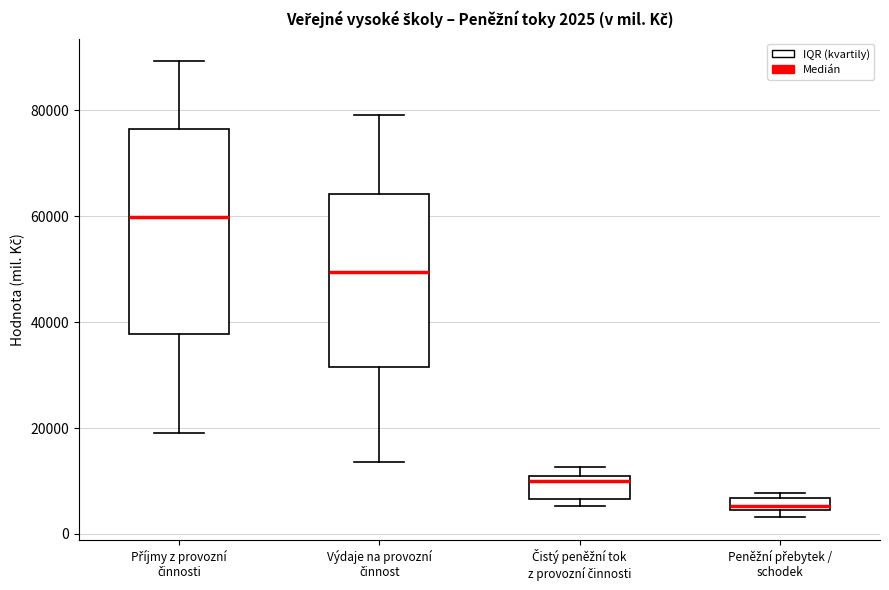

Comparing the boxes themselves (not the whiskers), which one is the tallest?

Příjmy z provozní činnosti